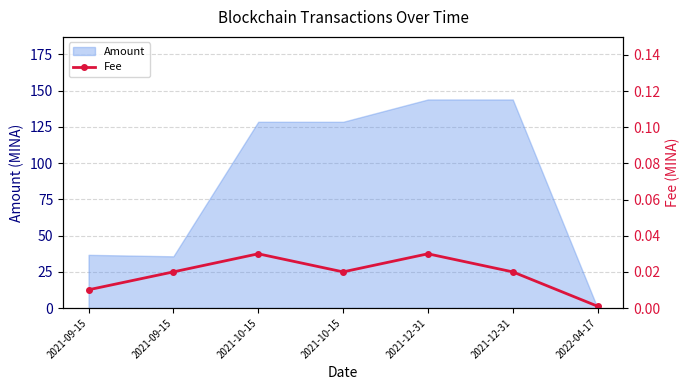

Rank the categories by value from highest to lowest.

2021-10-15, 2021-12-31, 2021-09-15, 2021-10-15, 2021-12-31, 2021-09-15, 2022-04-17